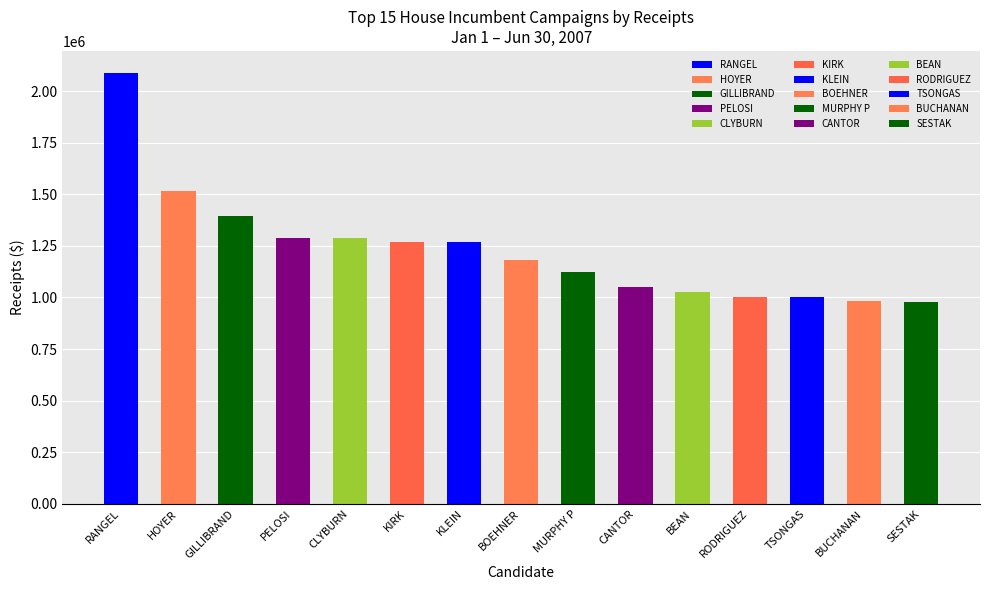

Reading right to left, extract all data points from this chart.

Democratic Party: SESTAK=976108.4	BUCHANAN=0.0	TSONGAS=1001587.9	RODRIGUEZ=1004161.0	BEAN=1027611.3	CANTOR=0.0	MURPHY P=1125569.2	BOEHNER=0.0	KLEIN=1266894.4	KIRK=0.0	CLYBURN=1289941.6	PELOSI=1290490.7	GILLIBRAND=1395318.2	HOYER=1514913.0	RANGEL=2089597.3
Republican Party: SESTAK=0.0	BUCHANAN=983399.9	TSONGAS=0.0	RODRIGUEZ=0.0	BEAN=0.0	CANTOR=1053000.8	MURPHY P=0.0	BOEHNER=1182684.4	KLEIN=0.0	KIRK=1270406.0	CLYBURN=0.0	PELOSI=0.0	GILLIBRAND=0.0	HOYER=0.0	RANGEL=0.0